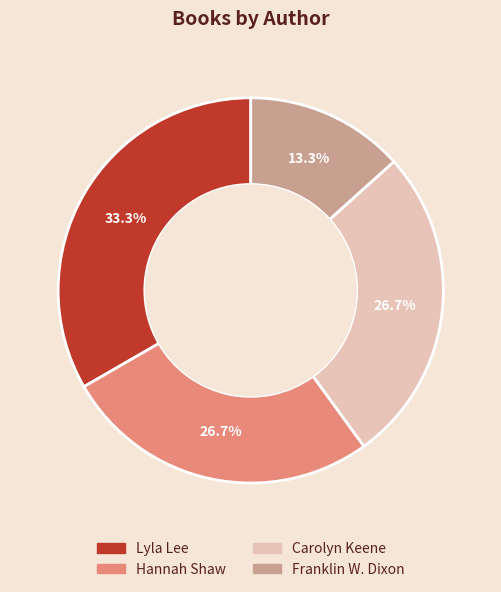

To the nearest percent, what portion does Lyla Lee represent?

33%